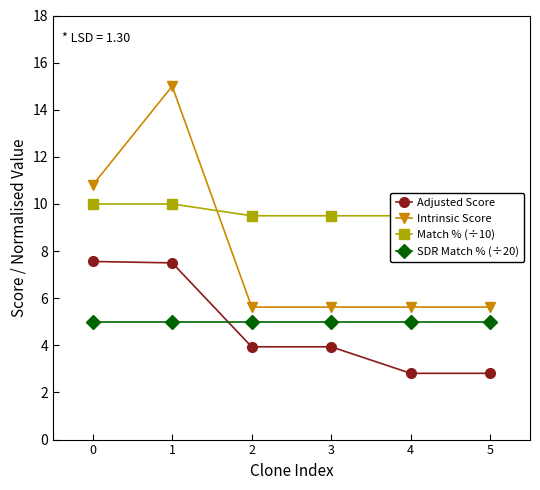

Reading left to right, transcribe all the data shown in this chart.

Adjusted Score: 0=7.6	1=7.5	2=3.9	3=3.9	4=2.8	5=2.8
Intrinsic Score: 0=10.8	1=15.0	2=5.6	3=5.6	4=5.6	5=5.6
Match % (÷10): 0=10.0	1=10.0	2=9.5	3=9.5	4=9.5	5=9.0
SDR Match % (÷20): 0=5.0	1=5.0	2=5.0	3=5.0	4=5.0	5=5.0